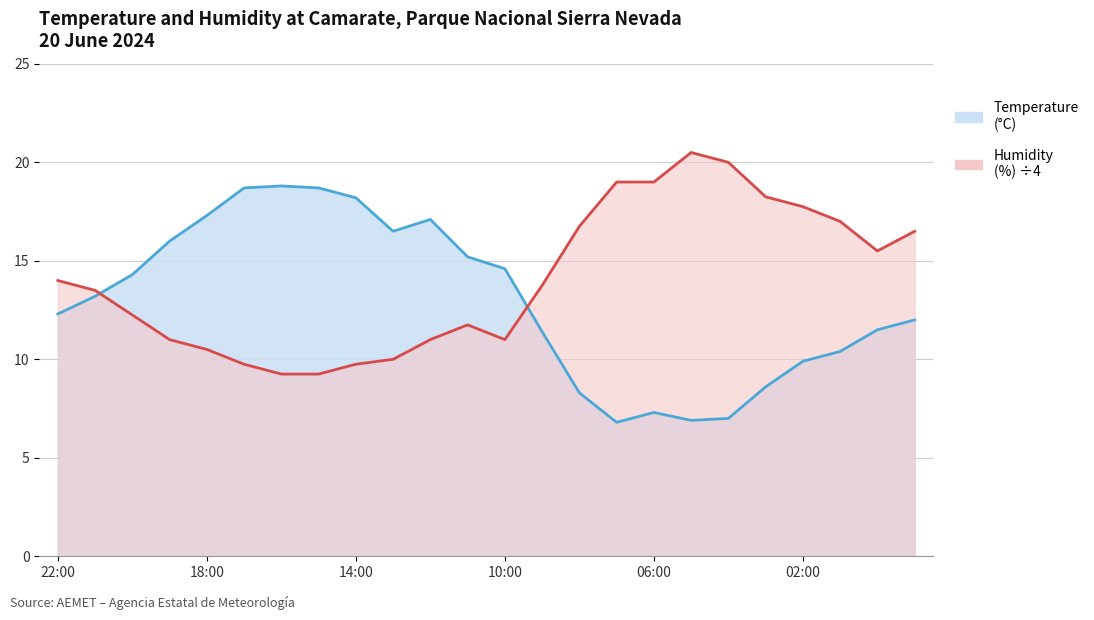

Where is the first local maximum for Temperature (°C)?

6